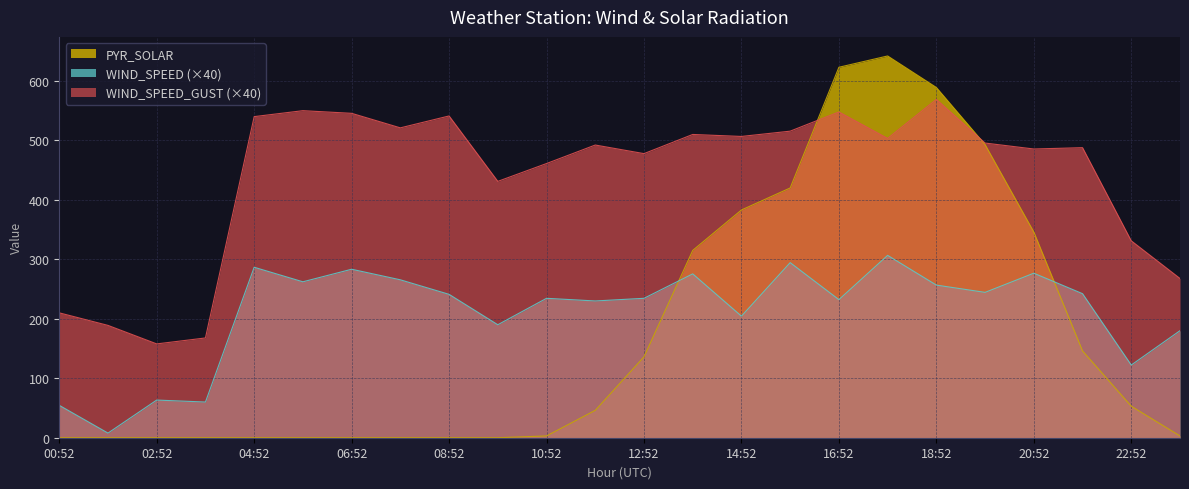

True or false: WIND_SPEED_GUST has more than 2 points higher than both neighbors.

True